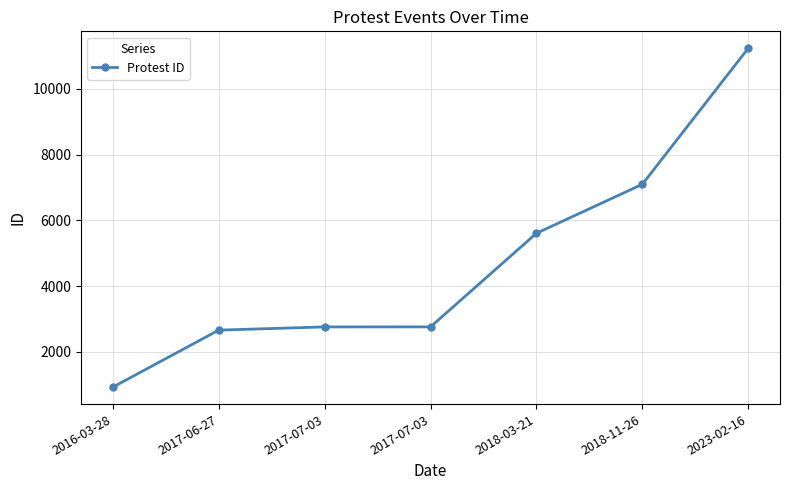

How many categories are shown in the chart?

7